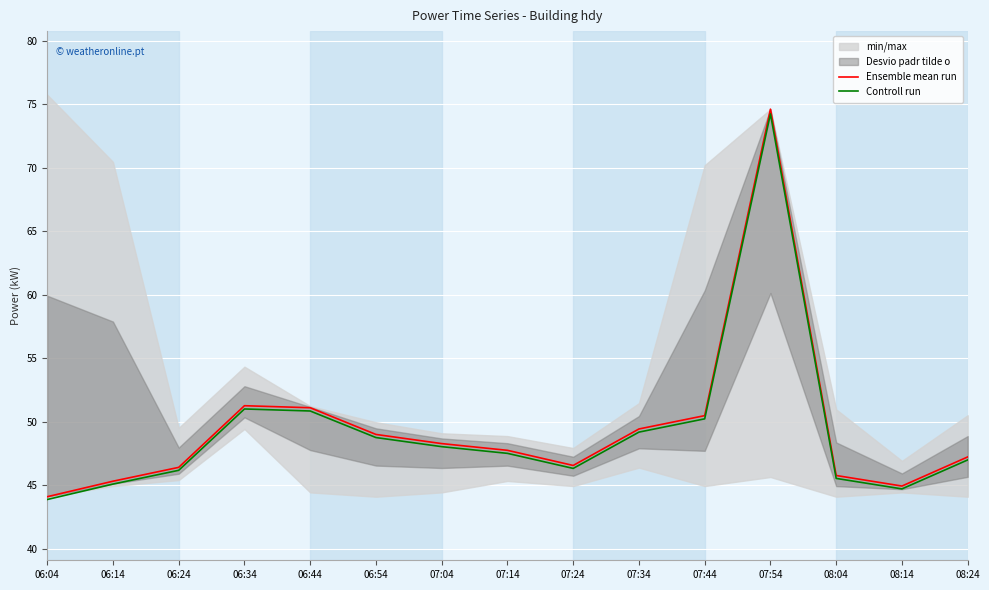

Which label corresponds to the largest value in the chart?

07:54